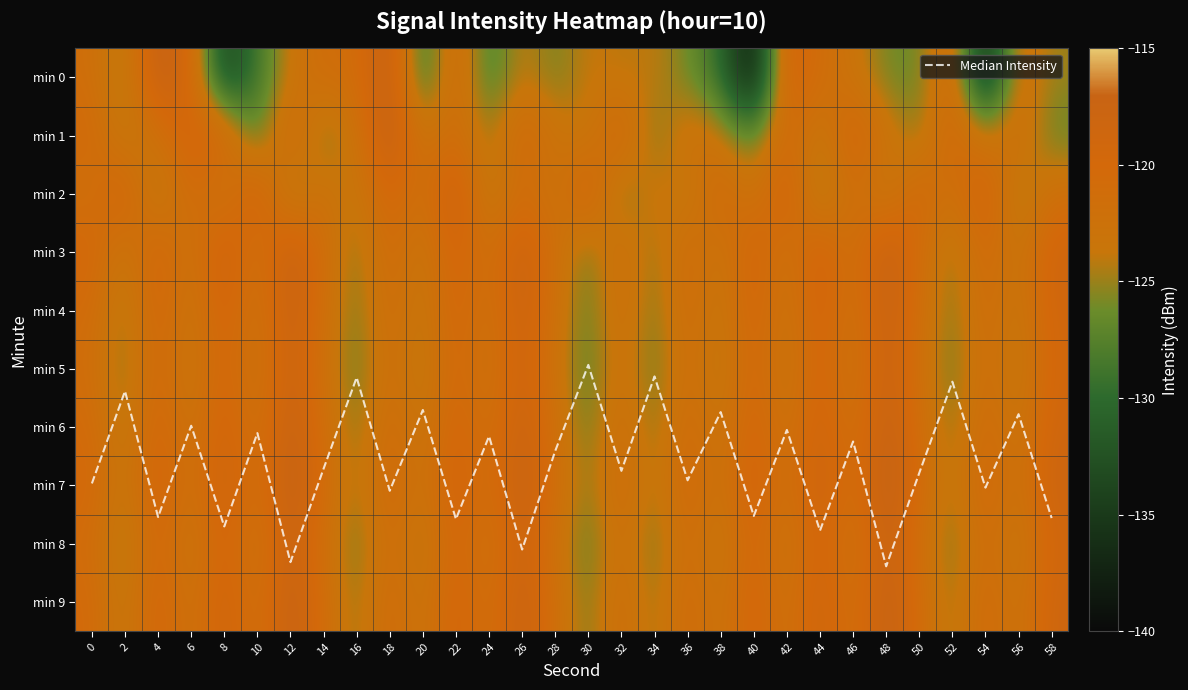

Read the min 7 value at 46.

-122.0